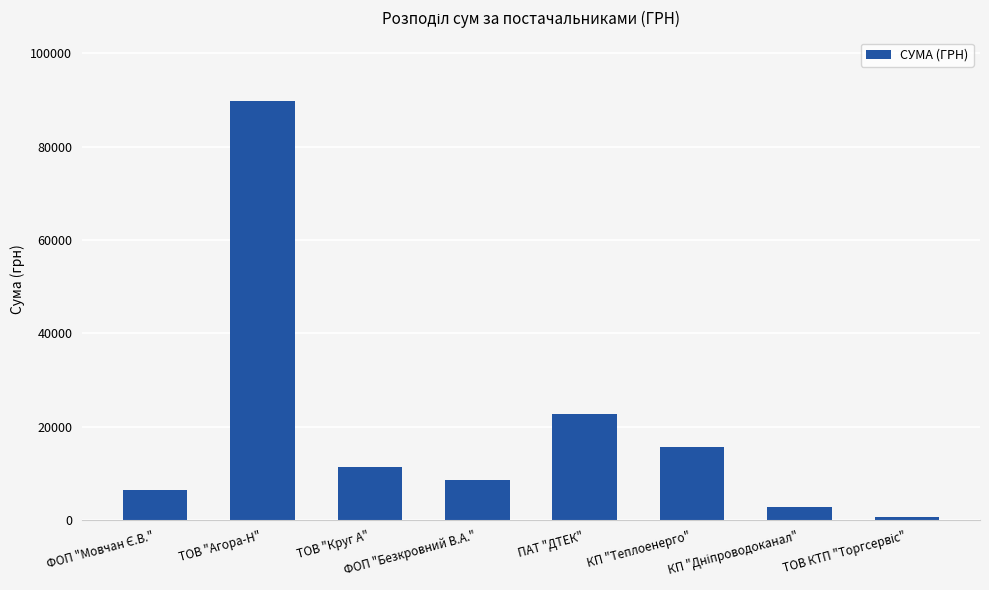

What is the smallest value displayed?

715.5